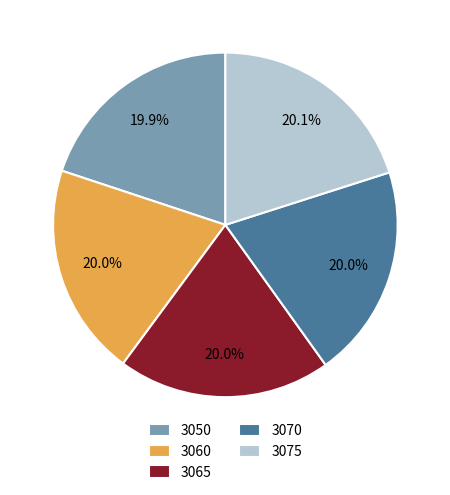

What portion of the pie excludes 3070?

80.0%